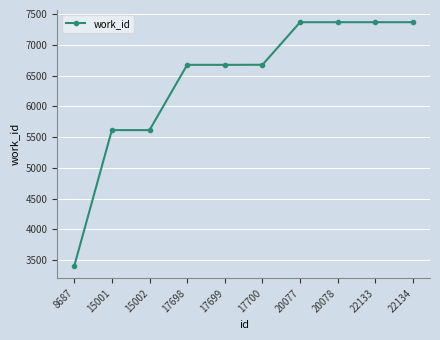

What is the value of the 8th point from the left?

7369